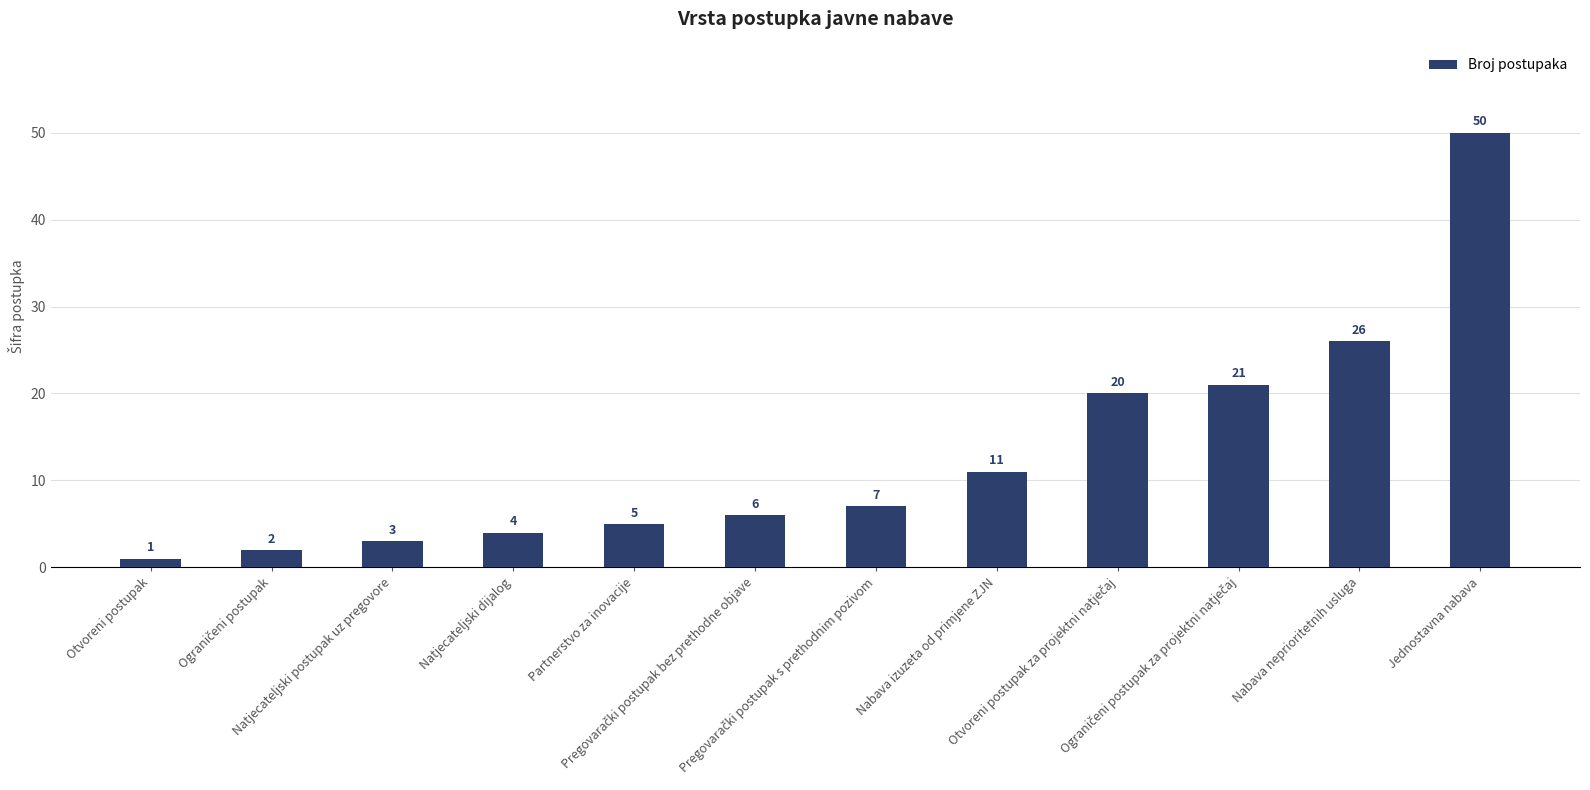

True or false: the data shows 1 at Otvoreni postupak.

True